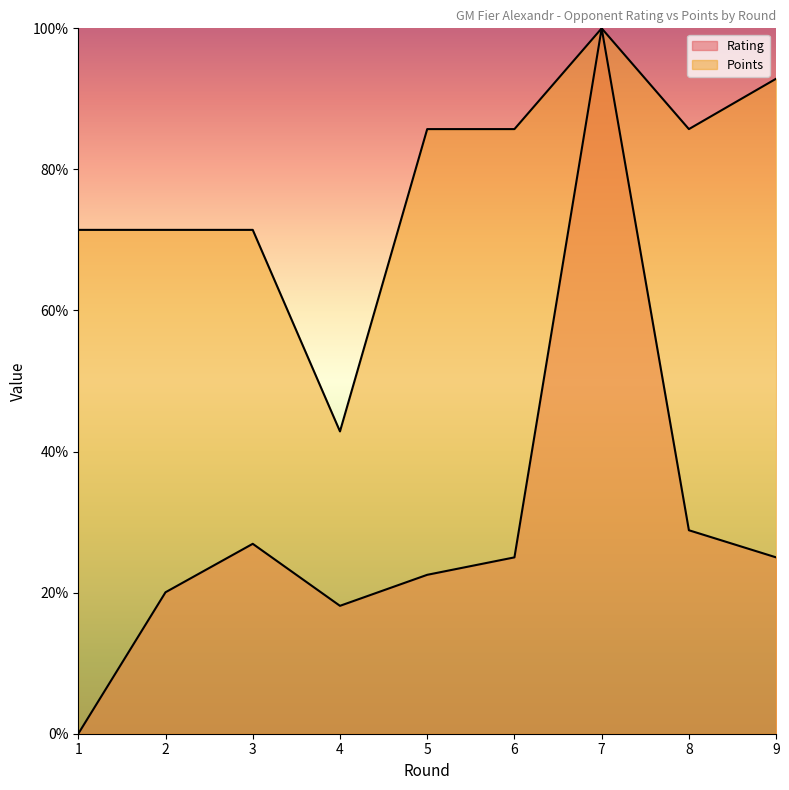

How many lines are shown in the chart?

2